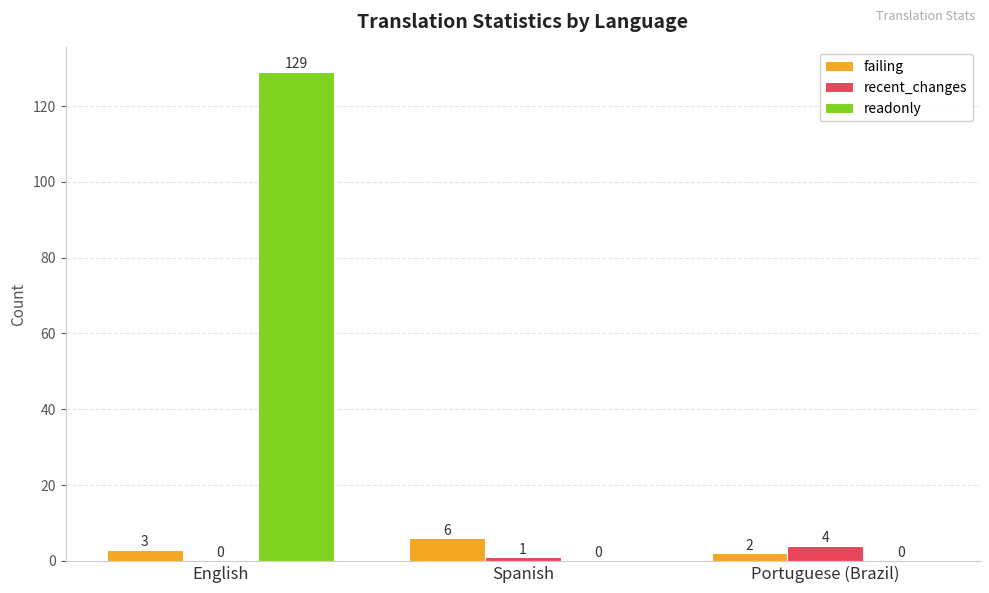

Which series changed the most between English and Spanish?

readonly